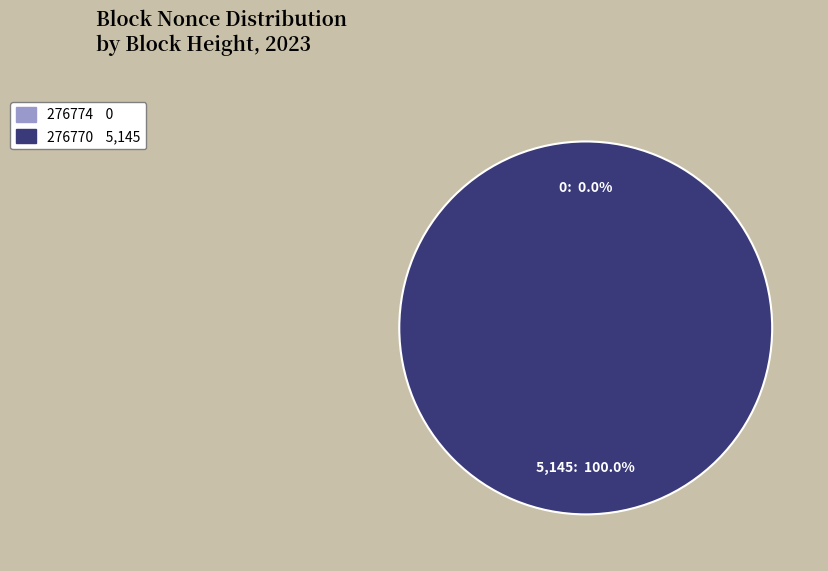

Which slice is the smallest?

276774